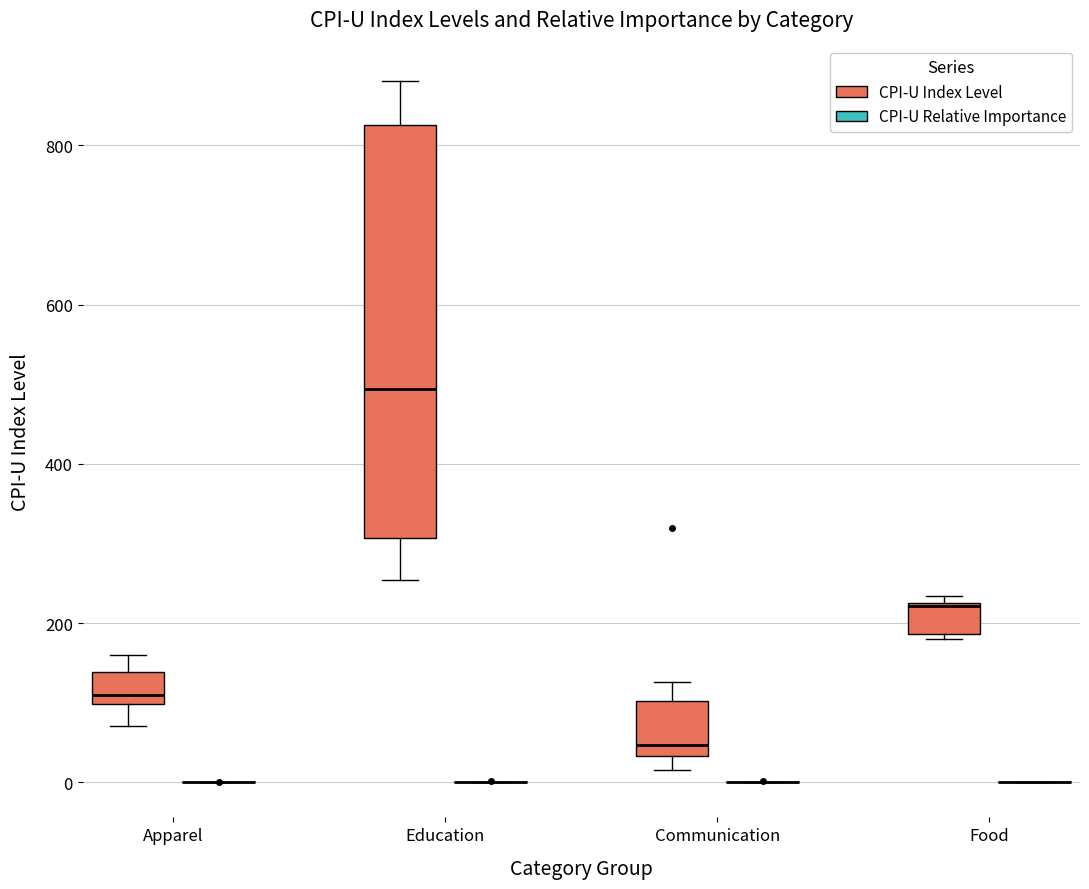

Which box is the tallest, from its lower edge to its upper edge?

Education (CPI-U Index Level)